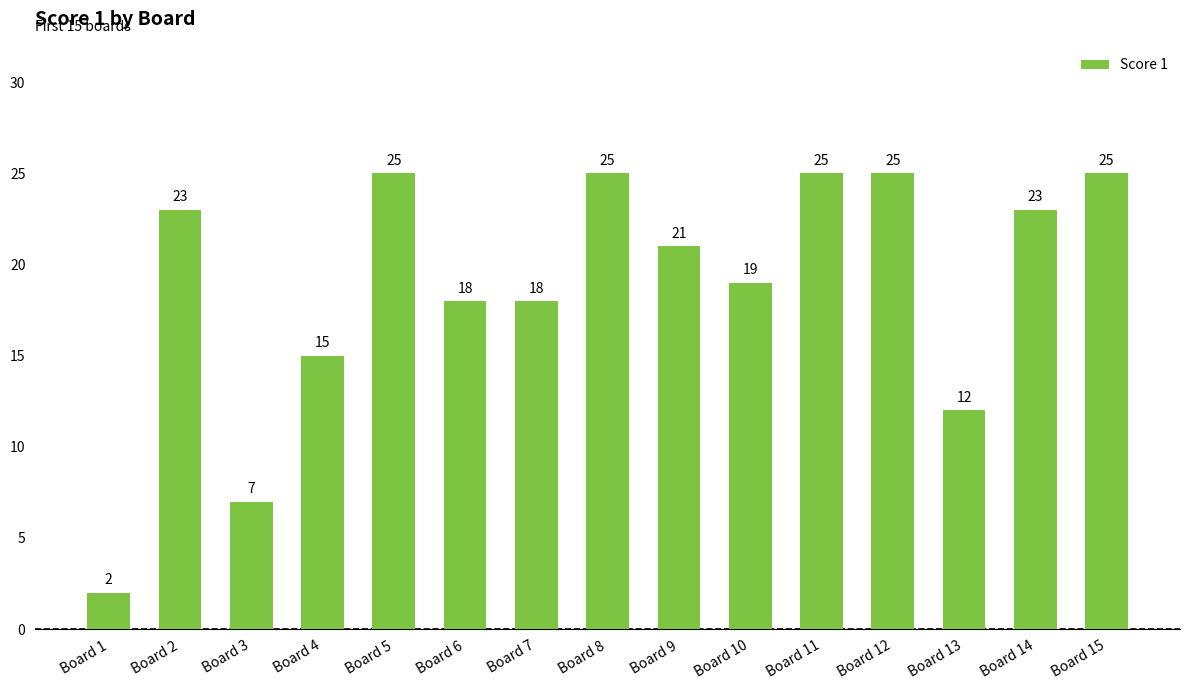

Between Board 3 and Board 12, which is larger?

Board 12